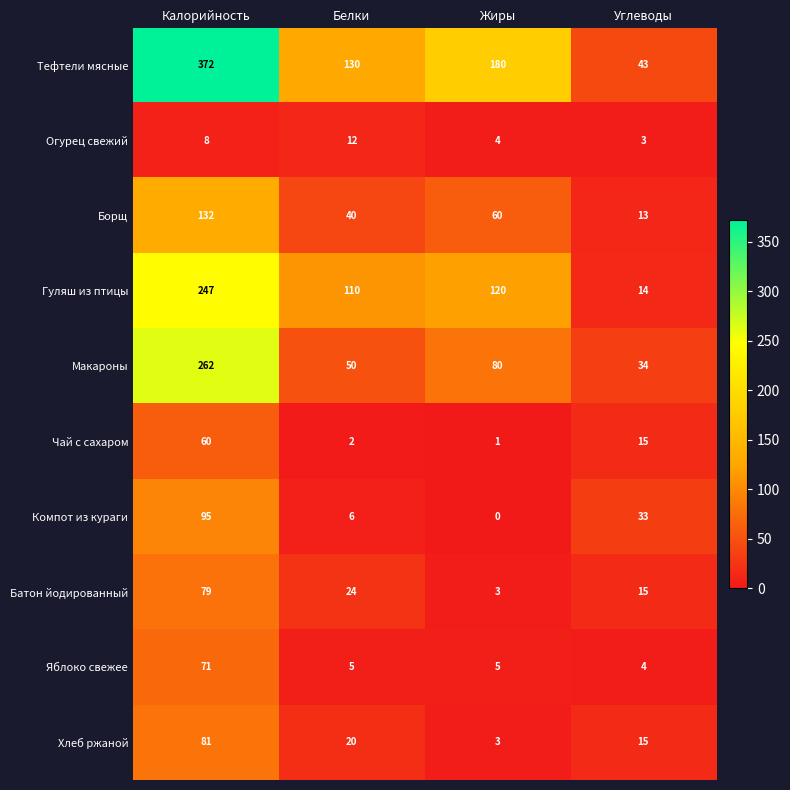

What is the difference between the Батон йодированный values at Калорийность and Углеводы?

64